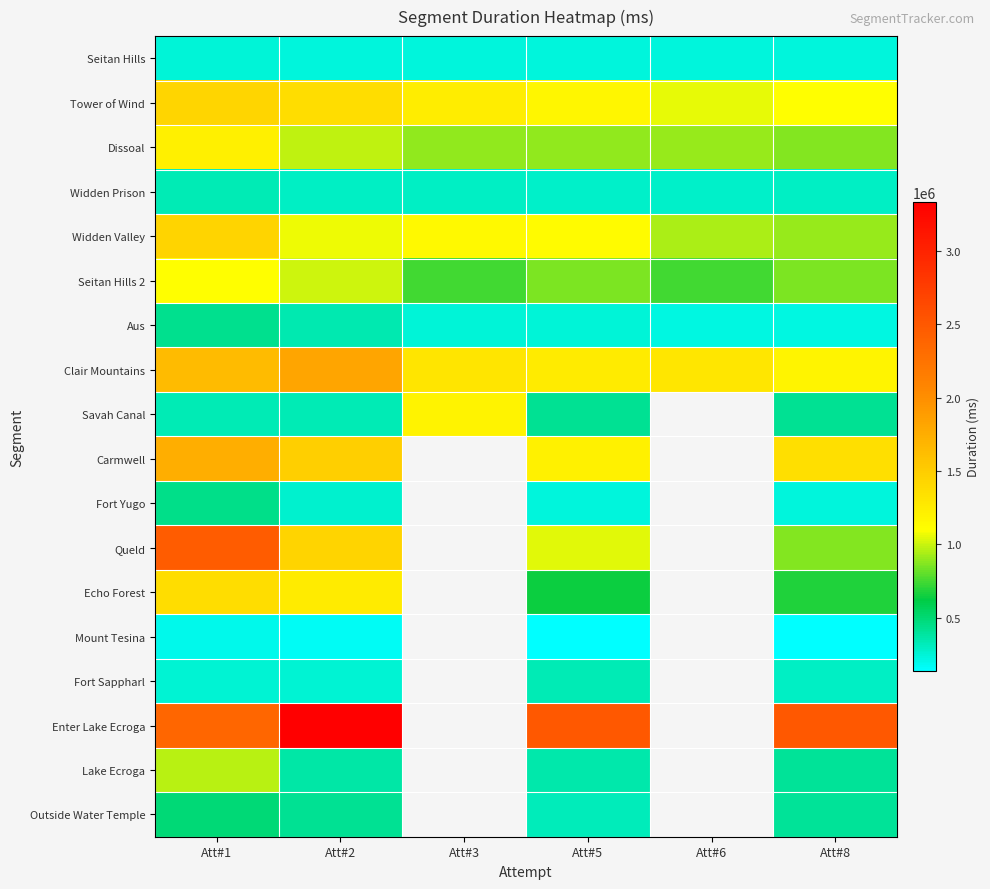

What is the spread (max minus min) of values at Att#5?

2365947.0